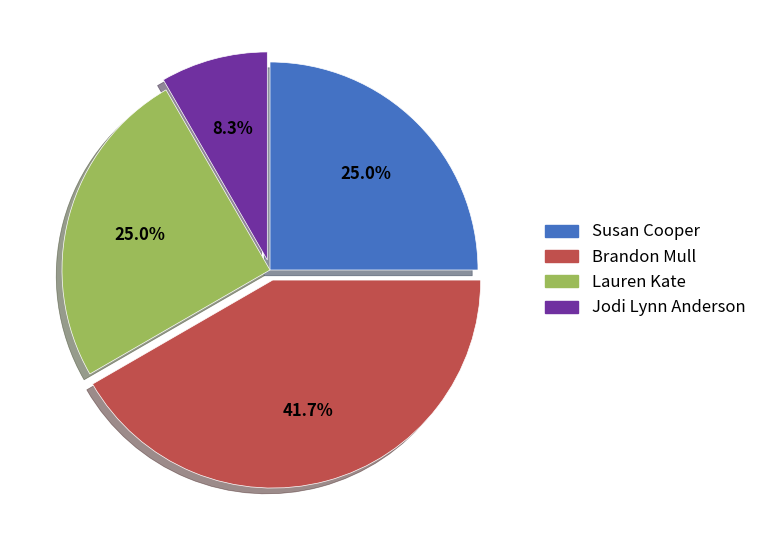

Is there any slice that represents more than half of the pie?

No